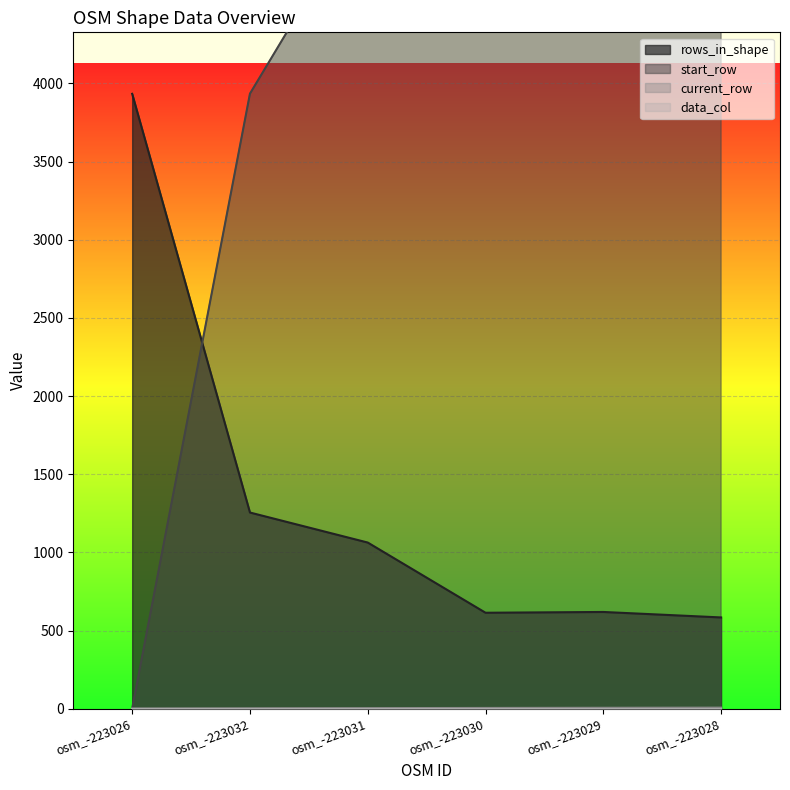

True or false: start_row has more than 2 interior local peaks.

False